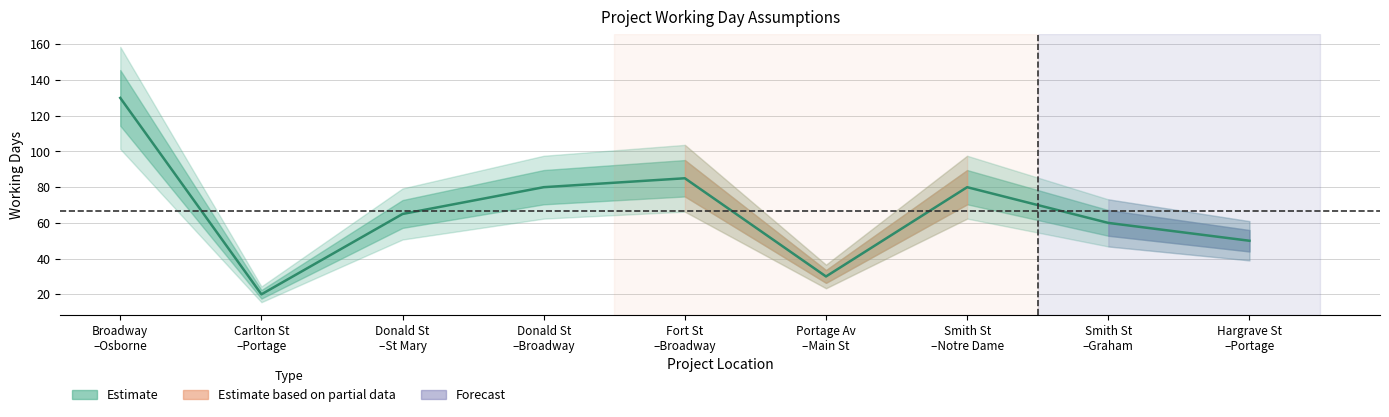

How many series are shown in this chart?

1